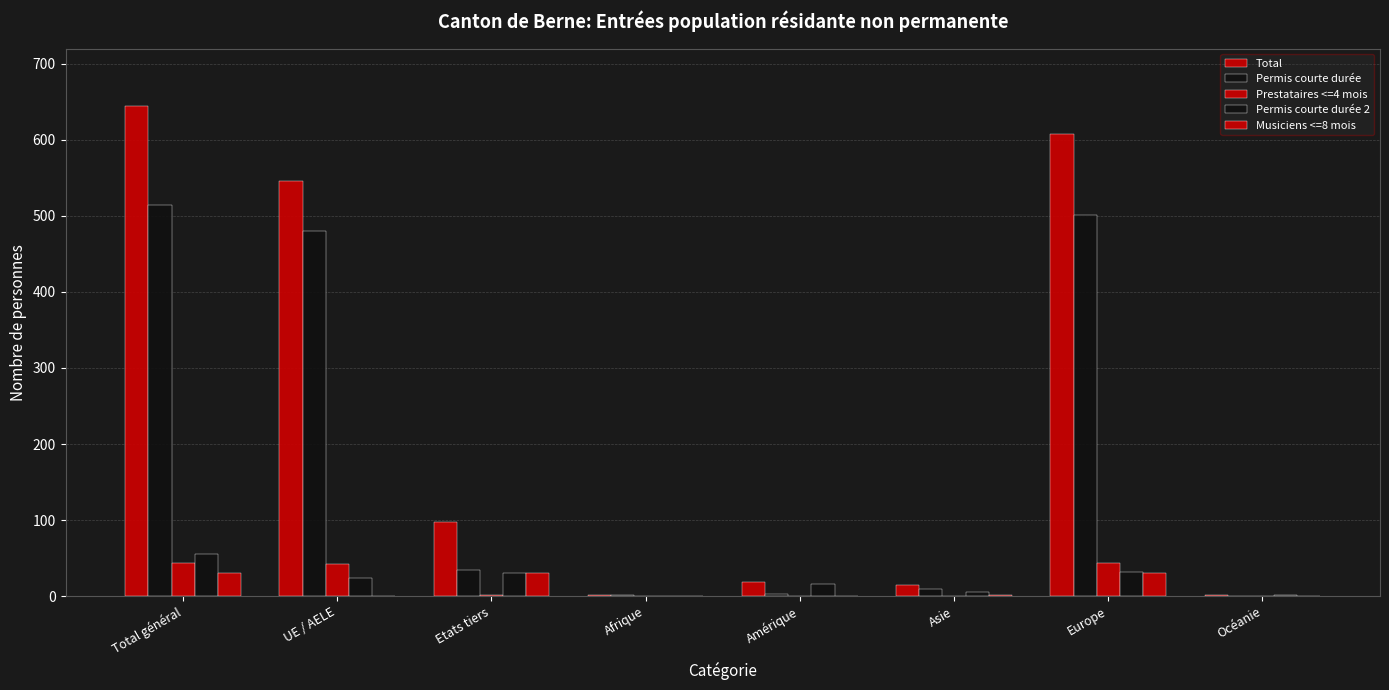

At which category is the sum across all series the highest?

Total général